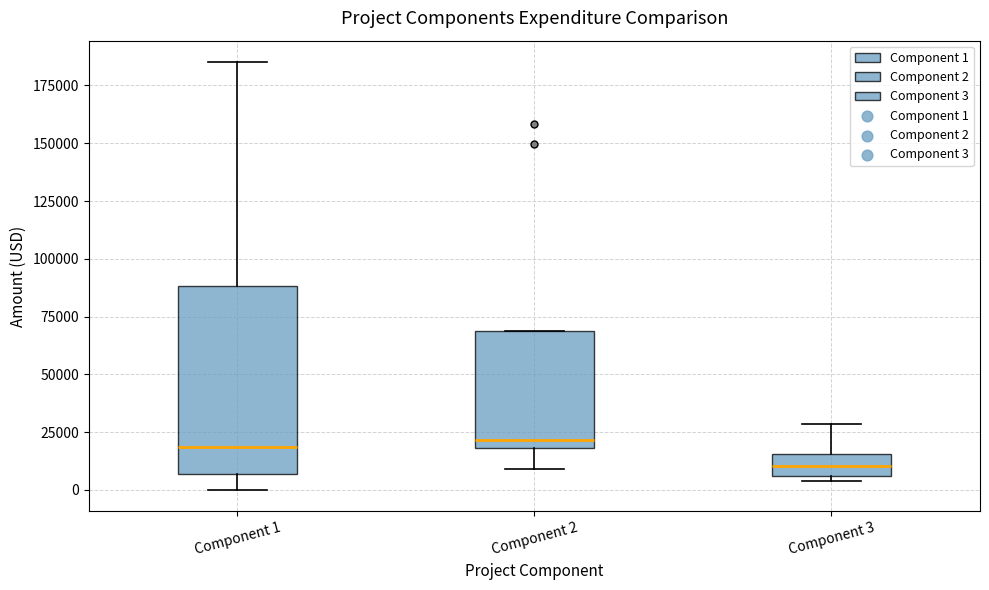

Which box is the tallest, from its lower edge to its upper edge?

Component 1